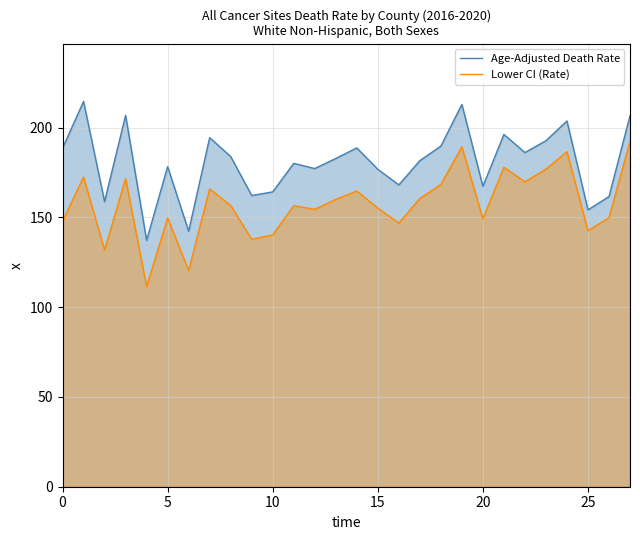

Between 12 and 27, which series saw the biggest shift?

Lower CI (Rate)